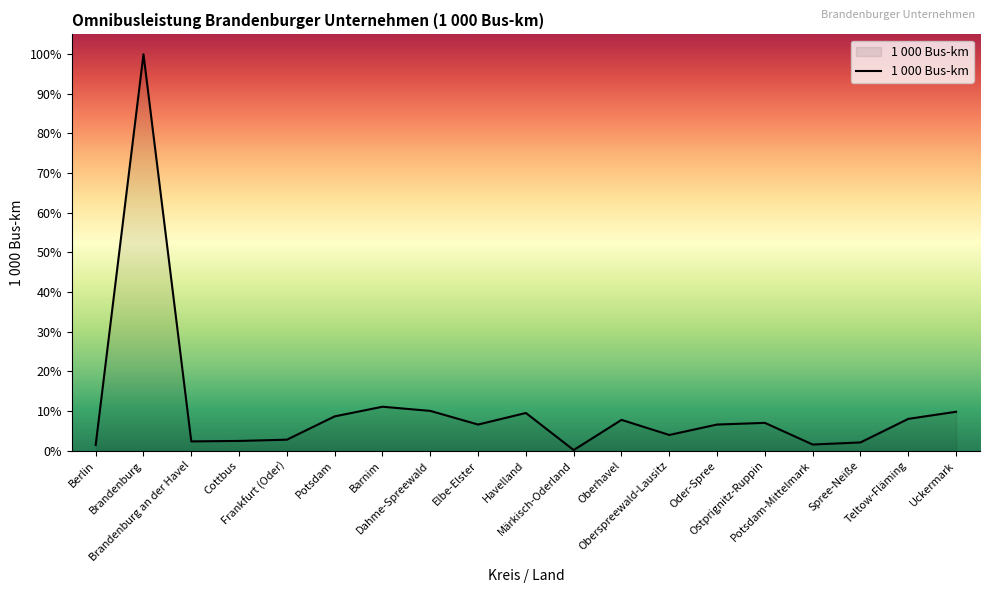

Rank the categories by value from highest to lowest.

Brandenburg, Barnim, Dahme-Spreewald, Uckermark, Havelland, Potsdam, Teltow-Fläming, Oberhavel, Ostprignitz-Ruppin, Oder-Spree, Elbe-Elster, Oberspreewald-Lausitz, Frankfurt (Oder), Cottbus, Brandenburg an der Havel, Spree-Neiße, Potsdam-Mittelmark, Berlin, Märkisch-Oderland